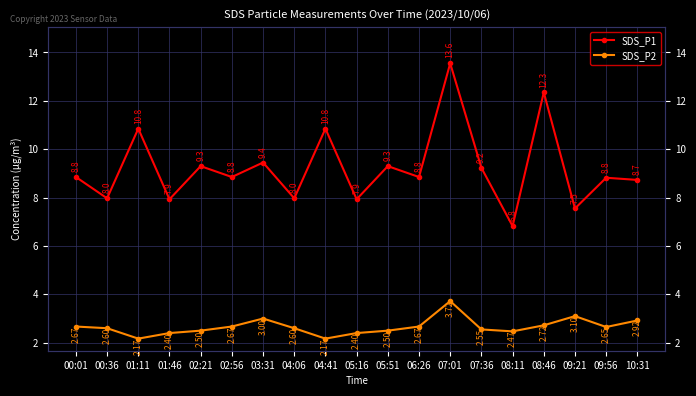

True or false: SDS_P2 and SDS_P1 cross at least once.

False